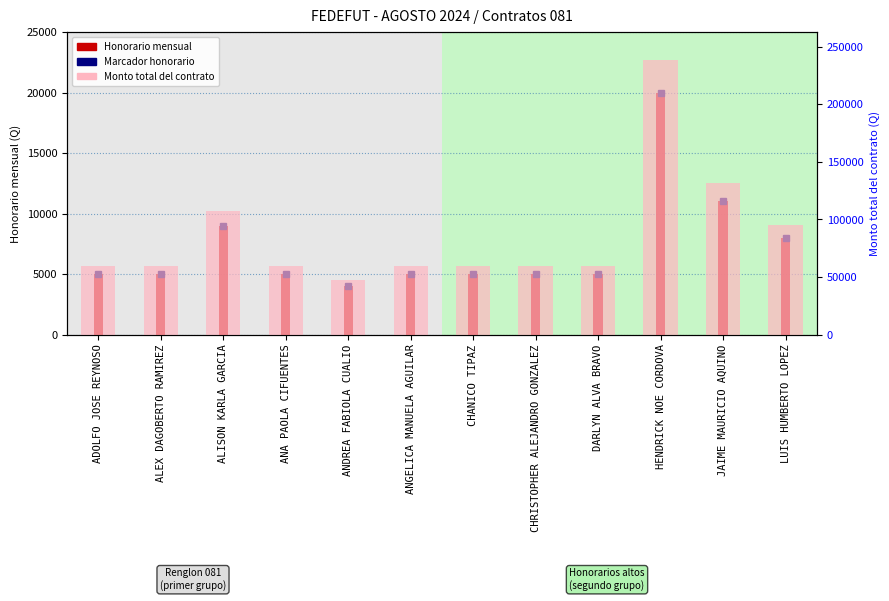

Does the chart contain stacked bars?

No